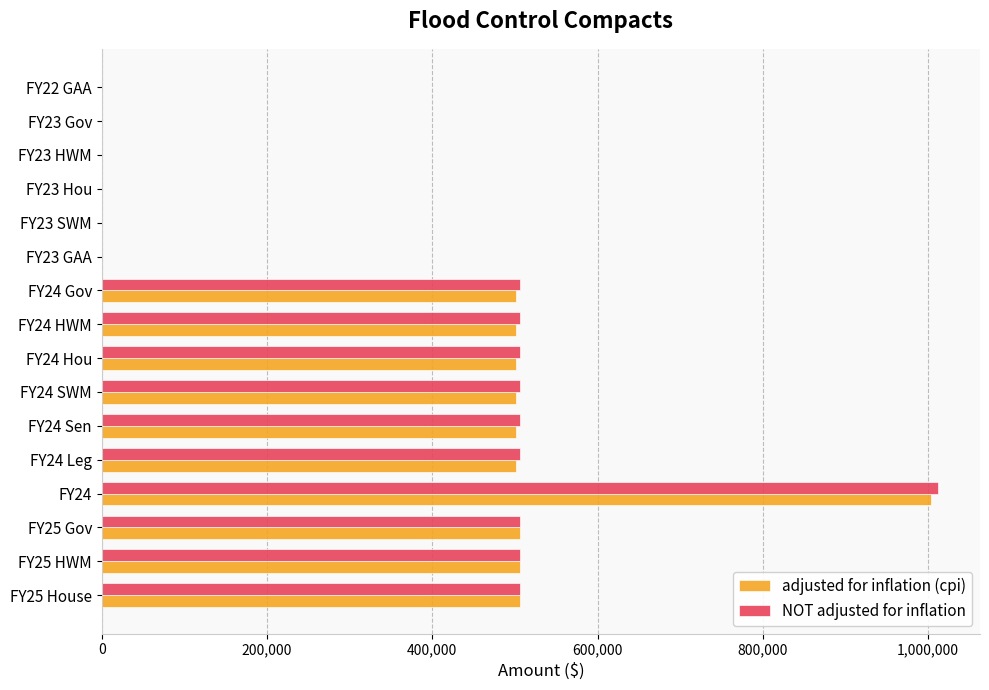

What is the sum of all NOT adjusted for inflation values?

5567540